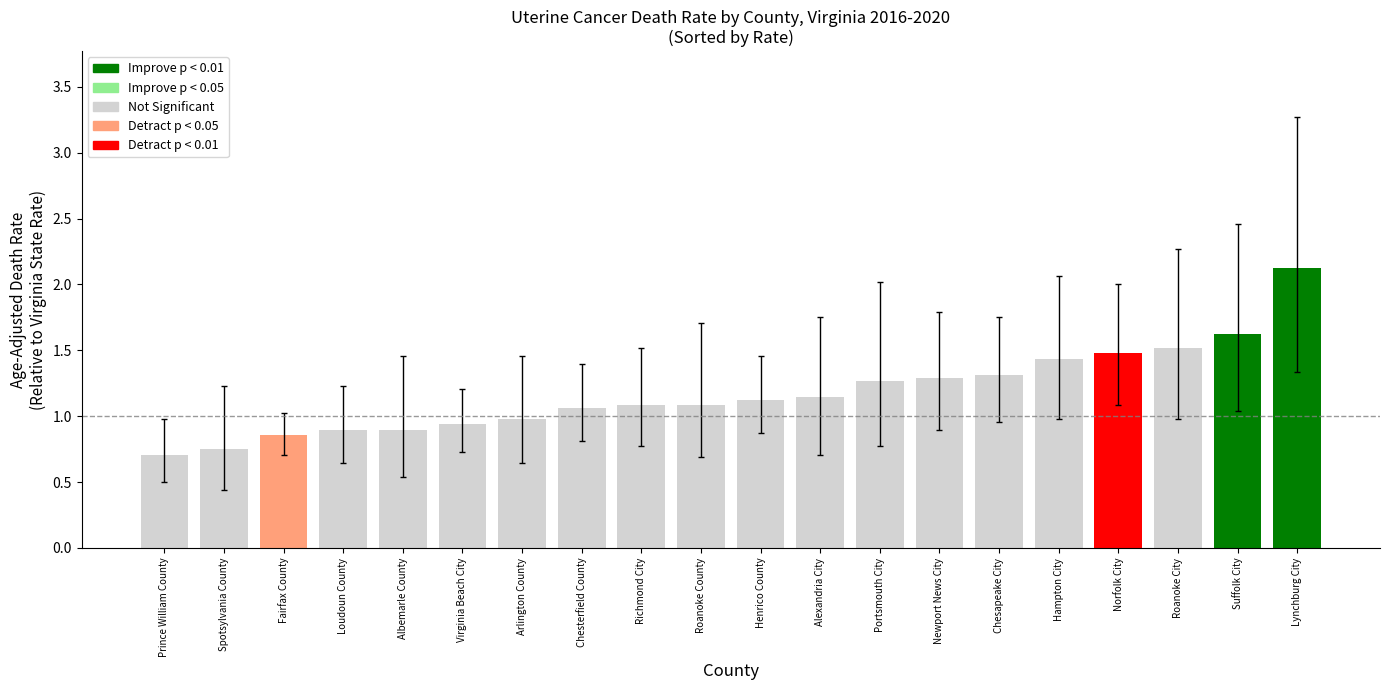

Is it true that the value at Chesterfield County is 0.4?

False